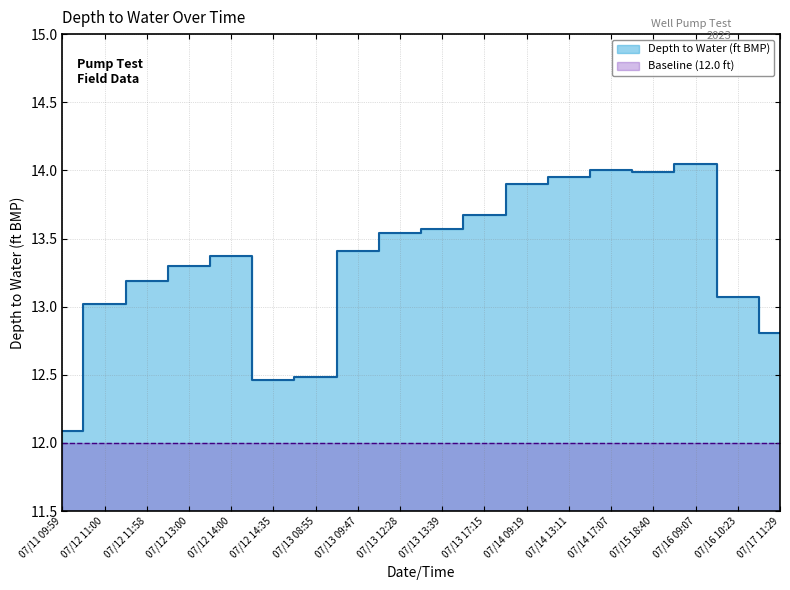

How many interior local peaks (higher than both neighbors) does the data have?

3